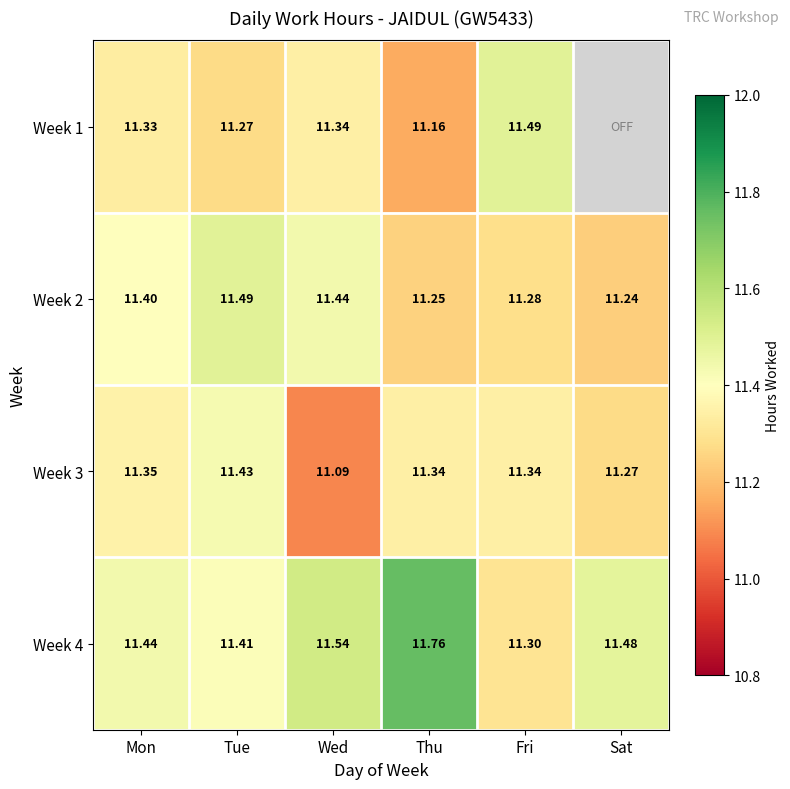

Where is Week 2 nearest to the value 11?

Sat